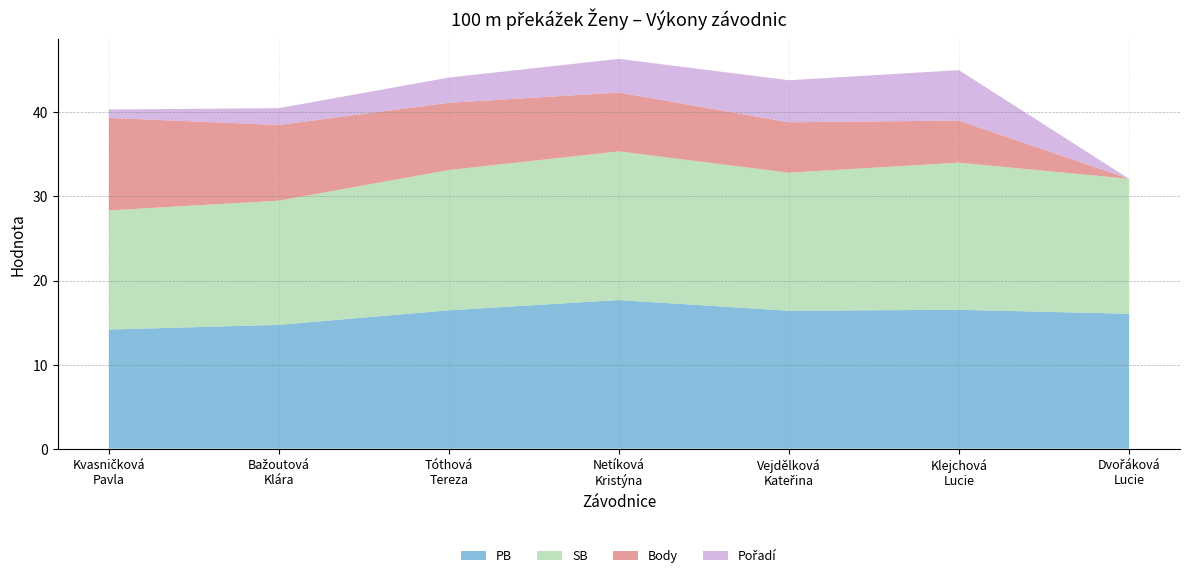

Reading left to right, transcribe all the data shown in this chart.

PB: 14.2	14.7	16.5	17.7	16.4	16.5	16.1
SB: 14.2	14.8	16.7	17.7	16.4	17.5	16.1
Body: 11.0	9.0	8.0	7.0	6.0	5.0	0.0
Pořadí: 1.0	2.0	3.0	4.0	5.0	6.0	0.0